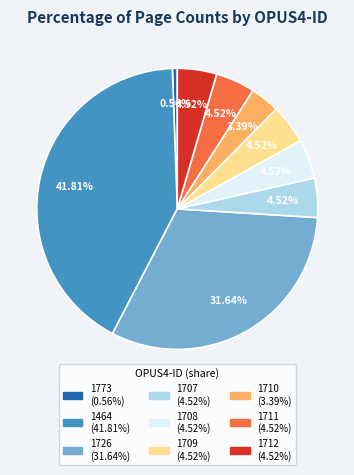

Between 1709 and 1773, which is larger?

1709